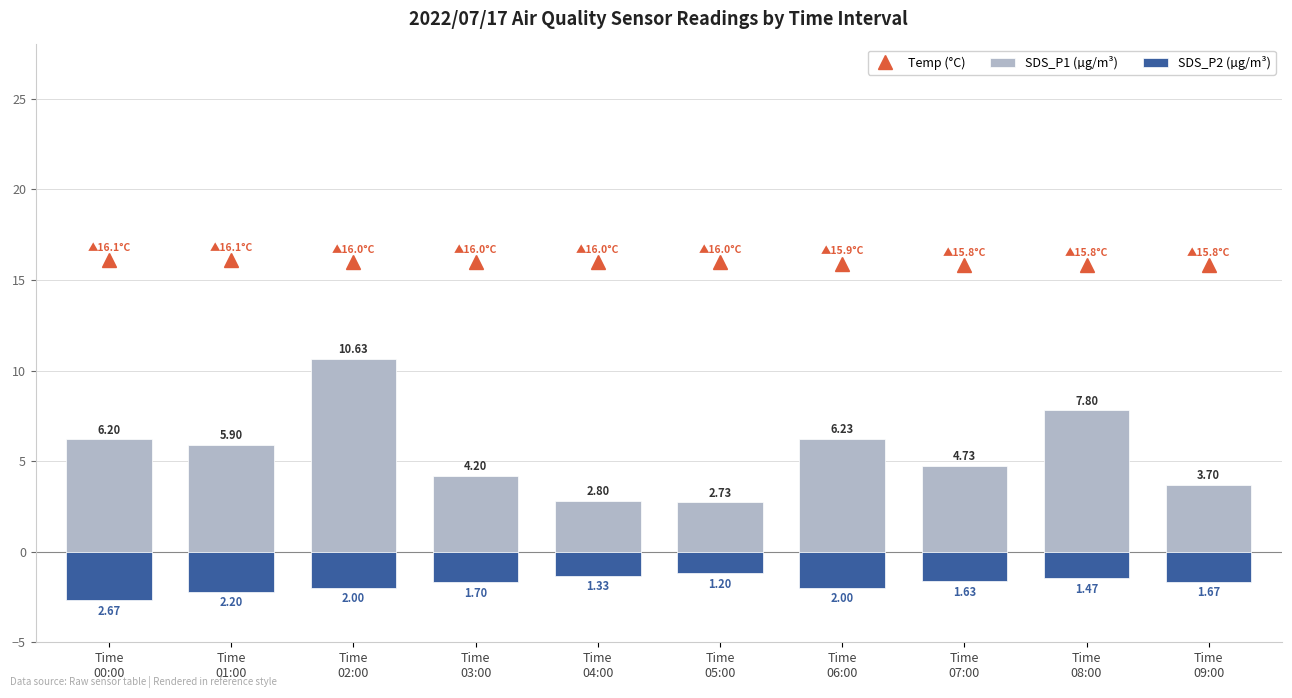

What is the label of the 8th bar from the left?

Time
07:00